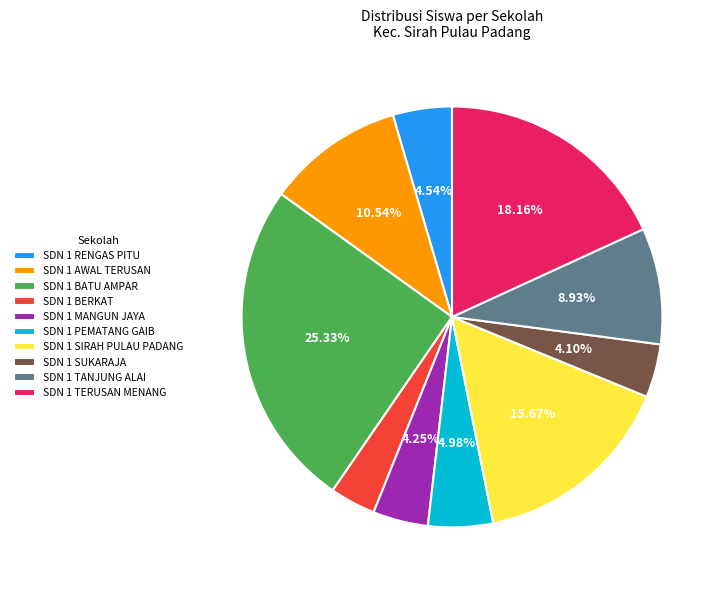

How many slices are in this pie chart?

10